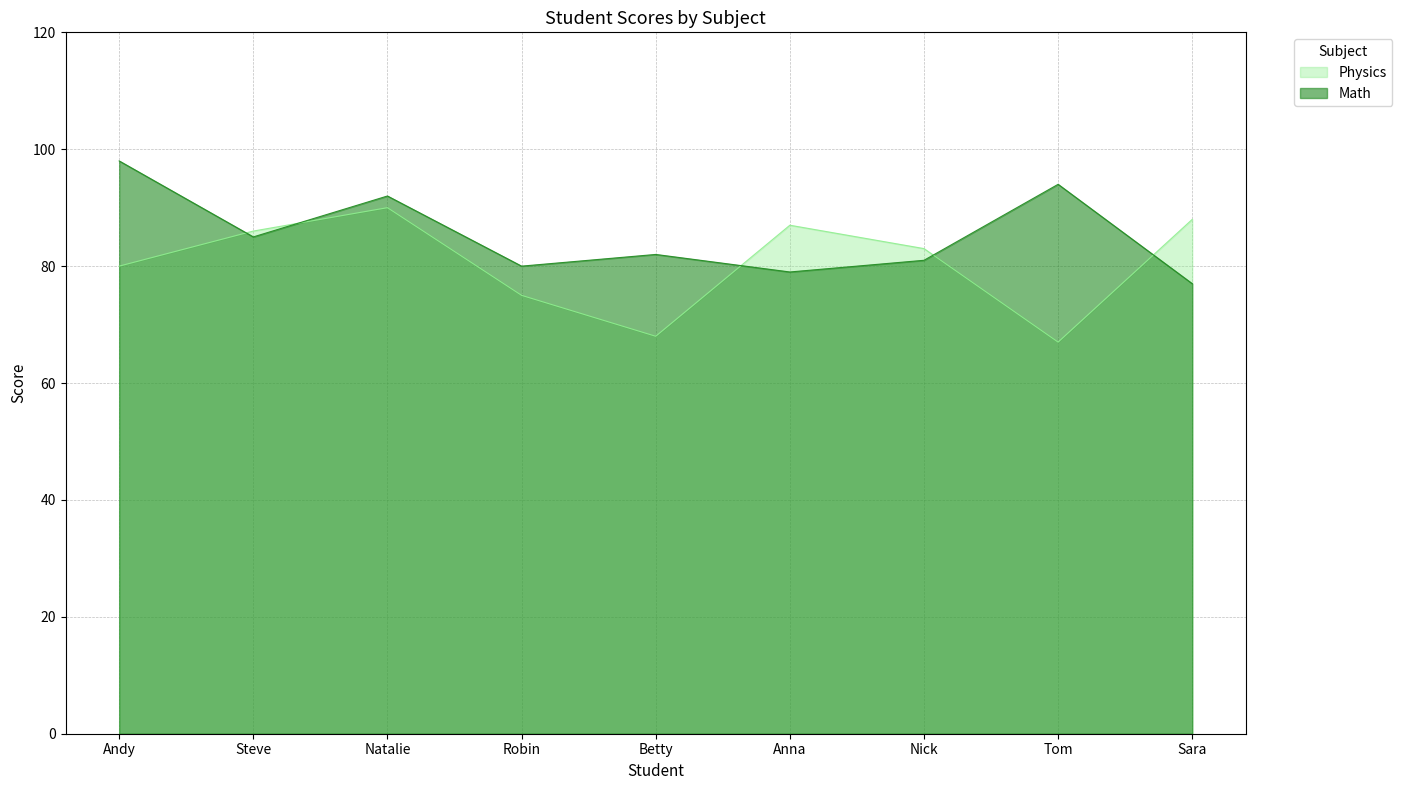

How many interior local peaks does the Physics series have?

2